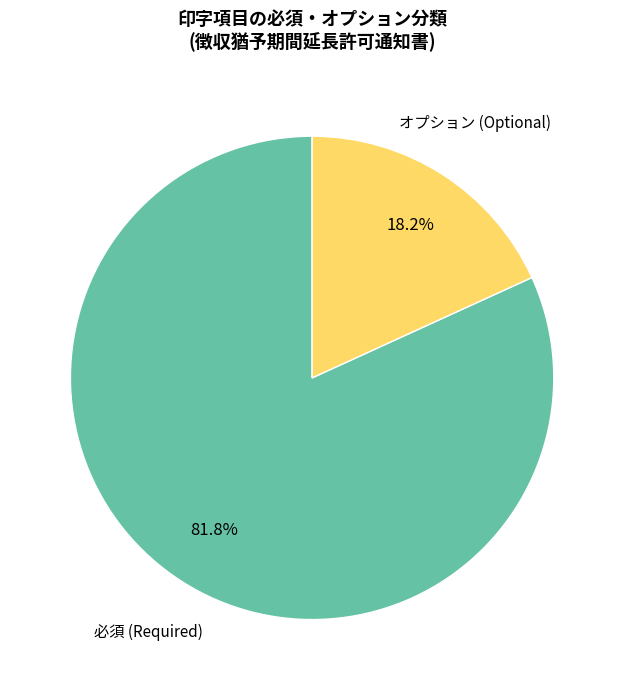

To the nearest percent, what is the difference between the largest and smallest slice percentages?

64%